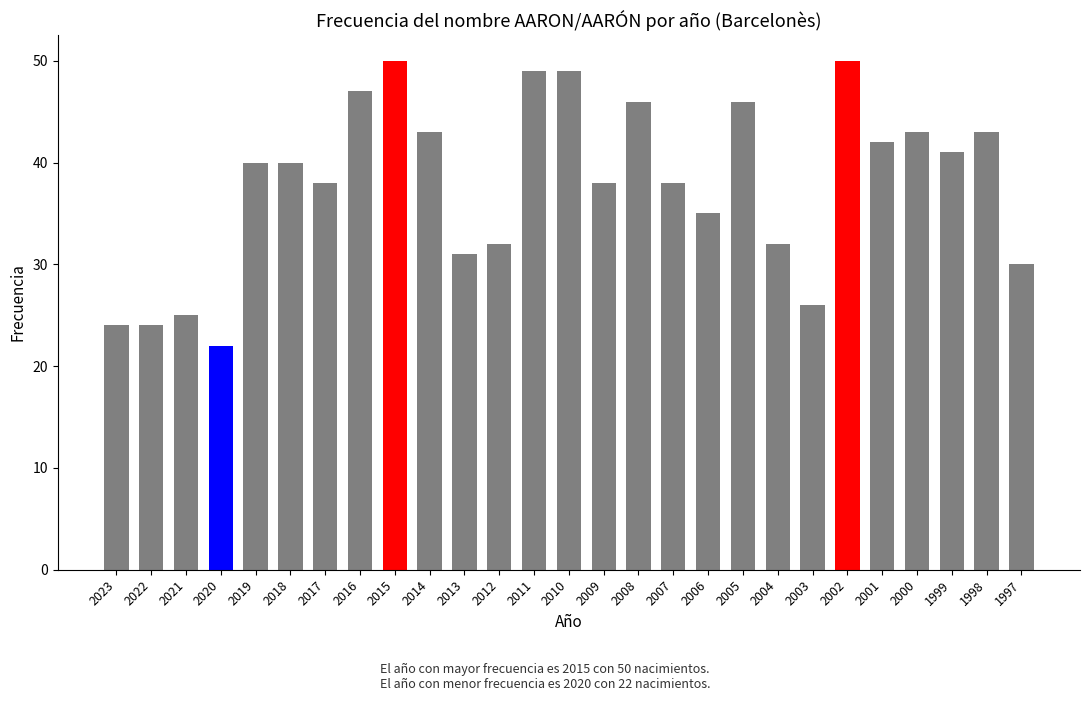

What is the smallest value displayed?

22